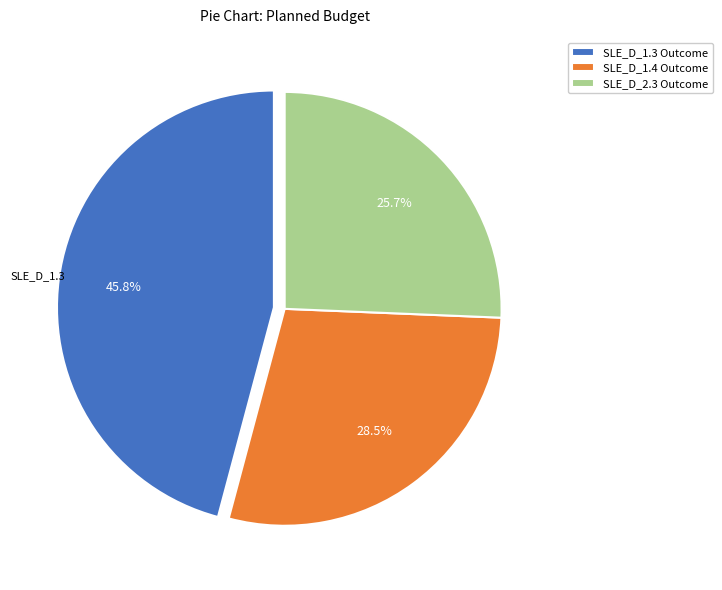

What portion of the pie excludes SLE_D_1.4 Outcome?

71.5%